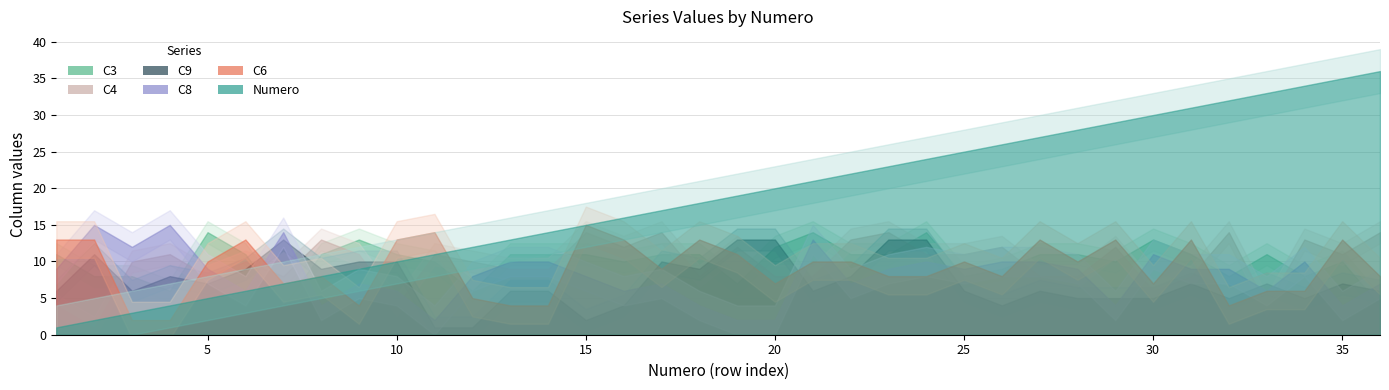

In C9, how many points are lower than both neighbors (excluding endpoints)?

9